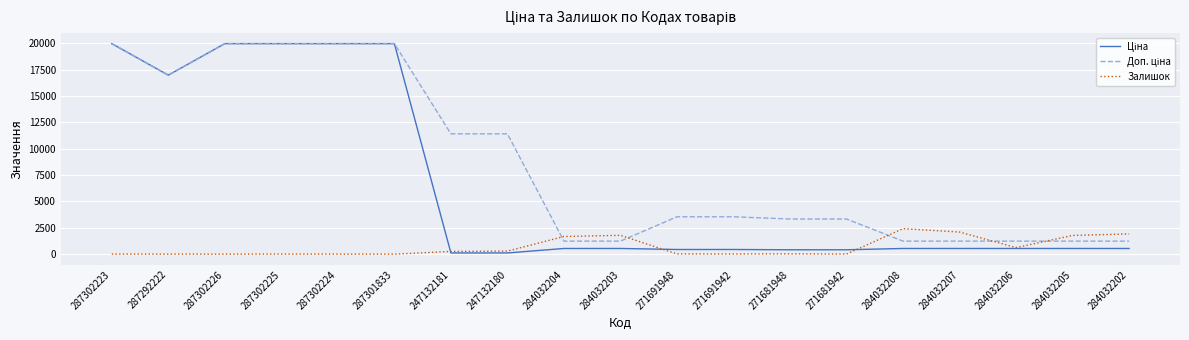

How many lines are shown in the chart?

3